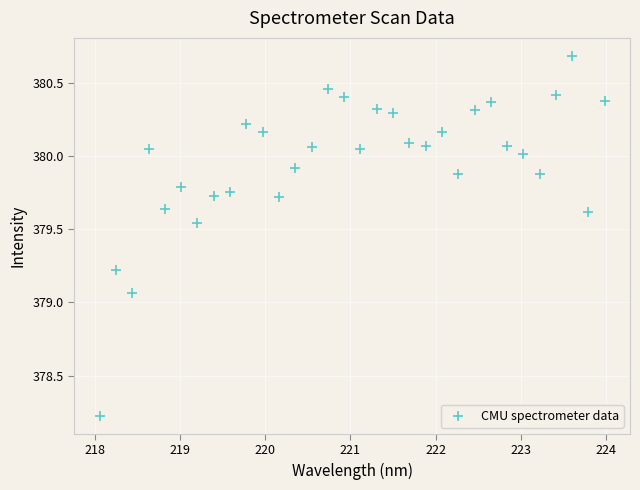

What is the range of X values (max minus min)?

5.9